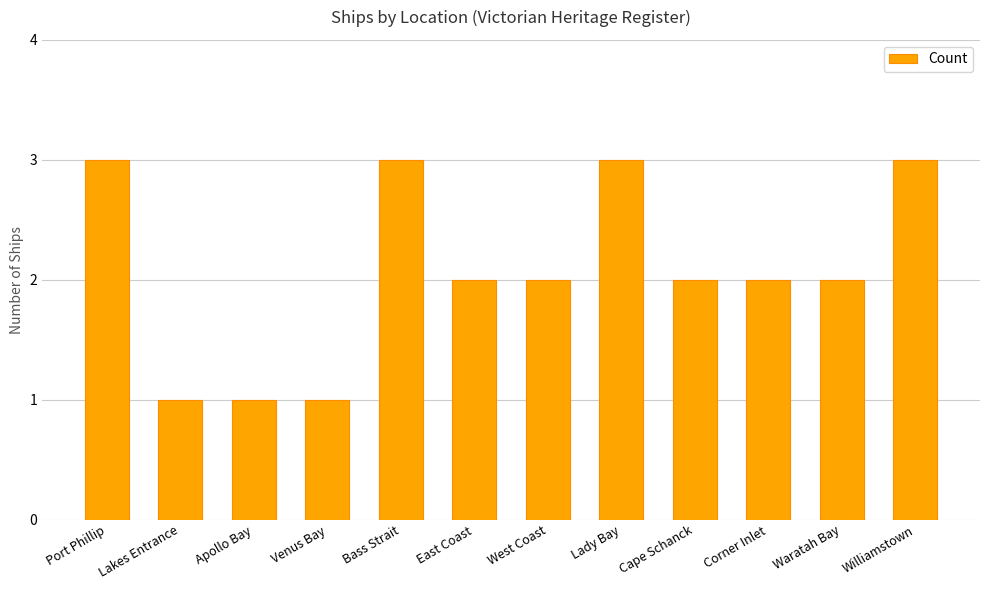

The value at Williamstown is 4. True or false?

False